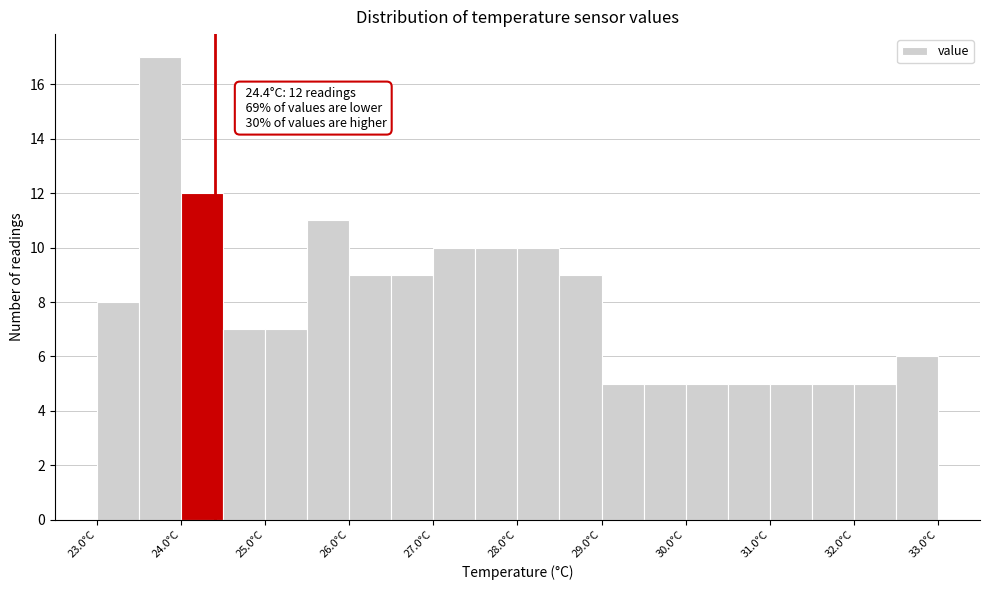

Over which range of the x-axis is the bar tallest?

23.5 to 24.0